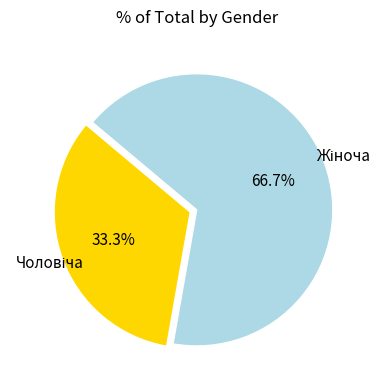

Does any single category account for the majority?

Yes